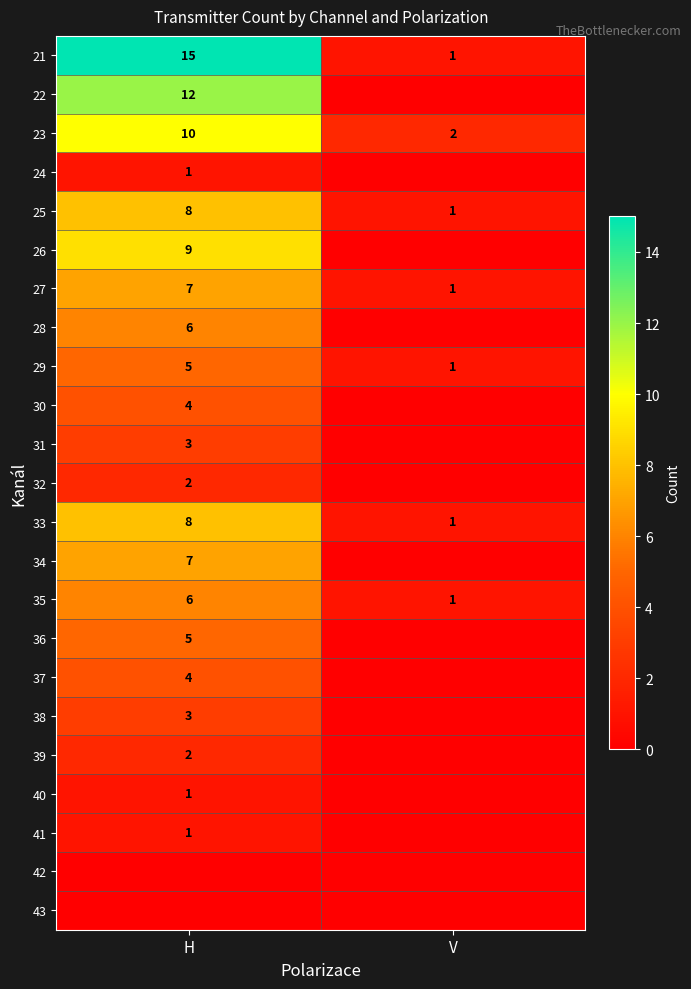

List the labels in order of 25 value, largest first.

H, V